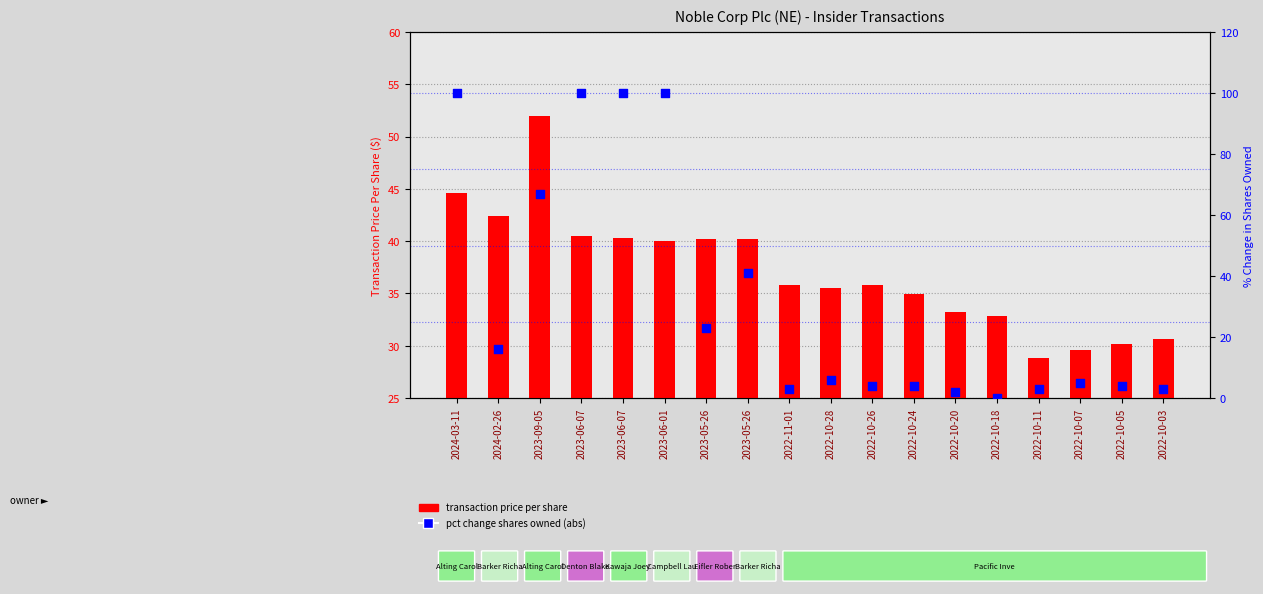

Which series contains the highest Y value?

pct change shares owned (abs)